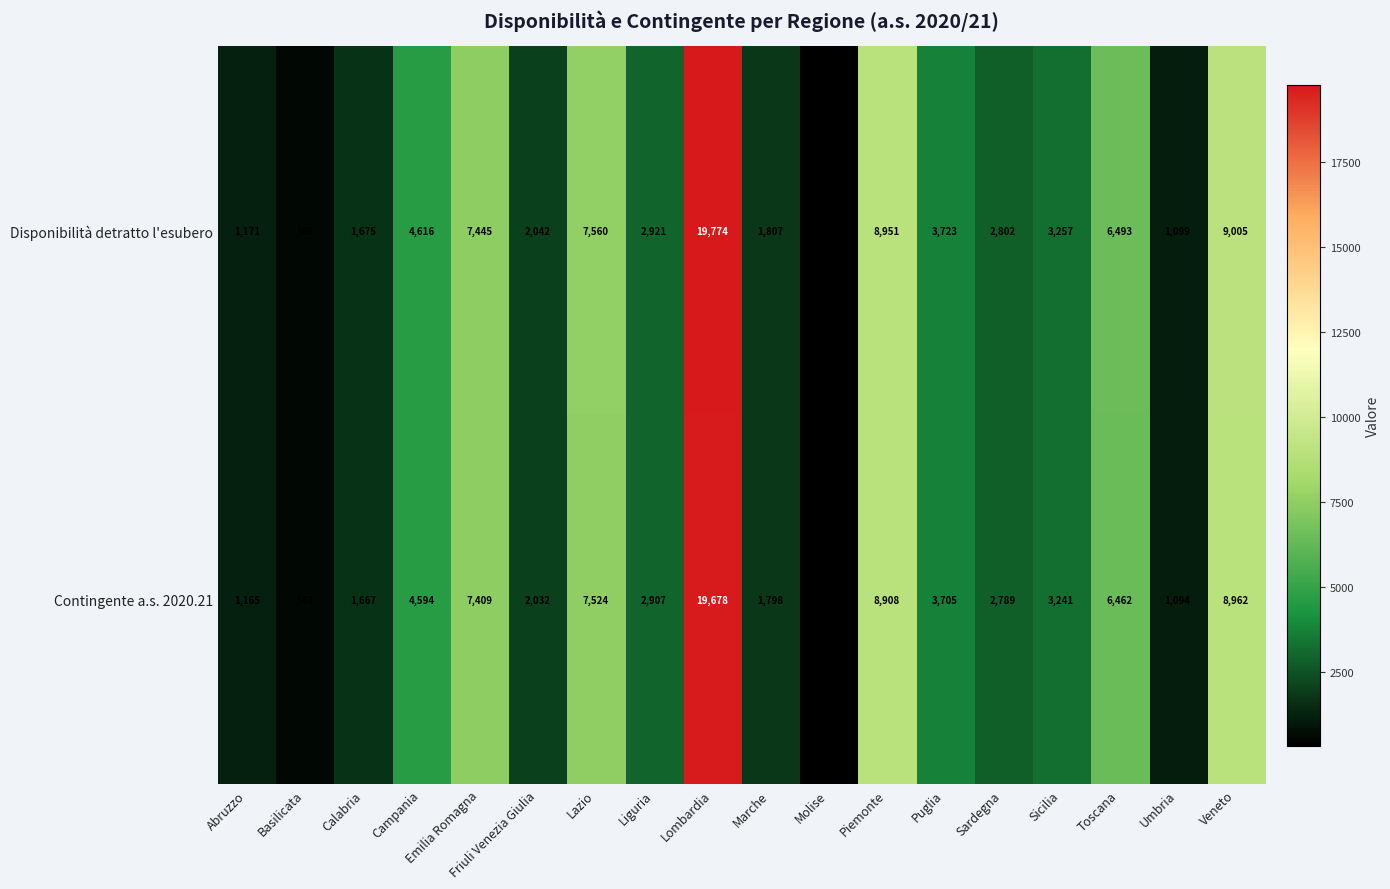

What is the difference between the maximum and minimum values in the Disponibilità detratto l'esubero series?

19463